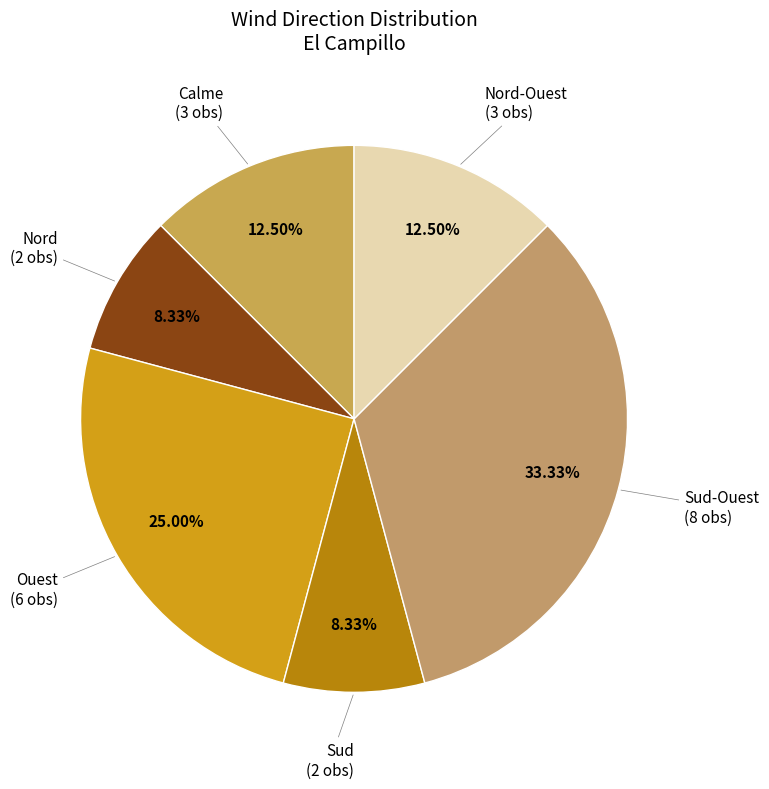

What is the ratio of the value at Sud-Ouest to the value at Ouest?

1.3